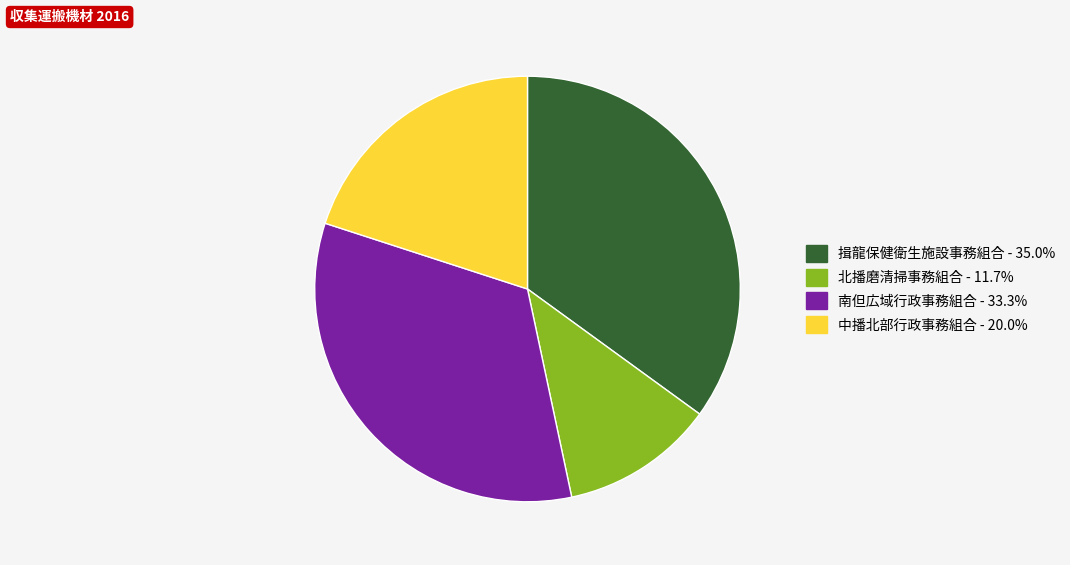

Combined, do 北播磨清掃事務組合 and 南但広域行政事務組合 account for over 50%?

No